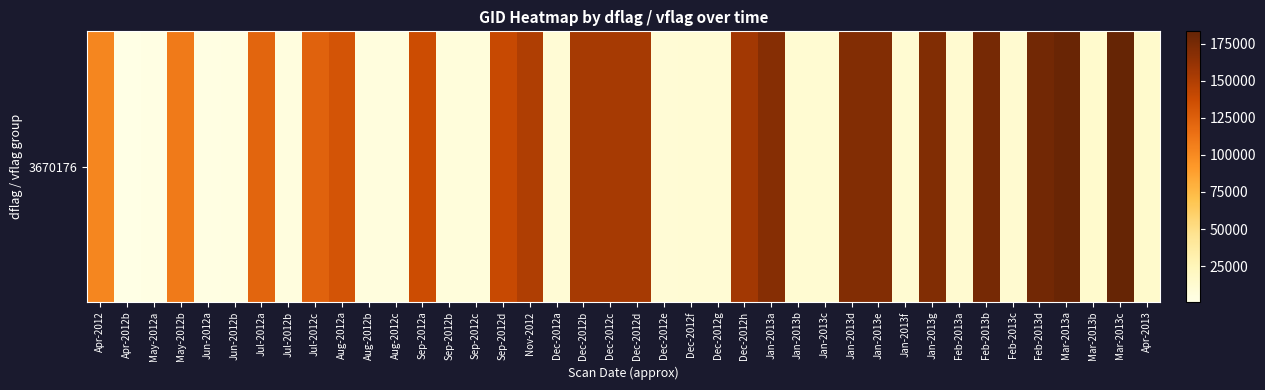

What is the difference between the second highest and second lowest values?

179639